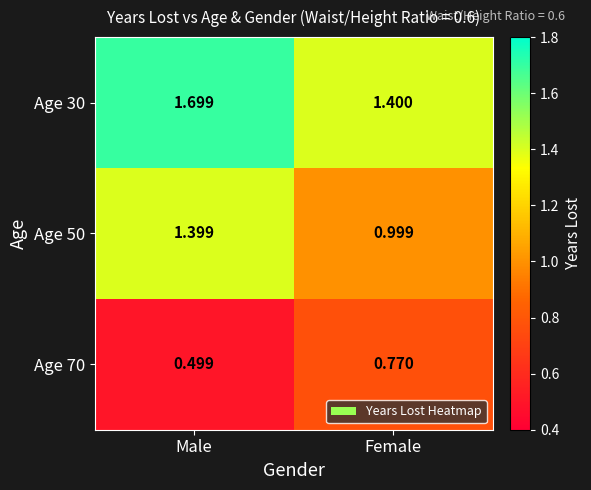

How many categories are shown in the chart?

2